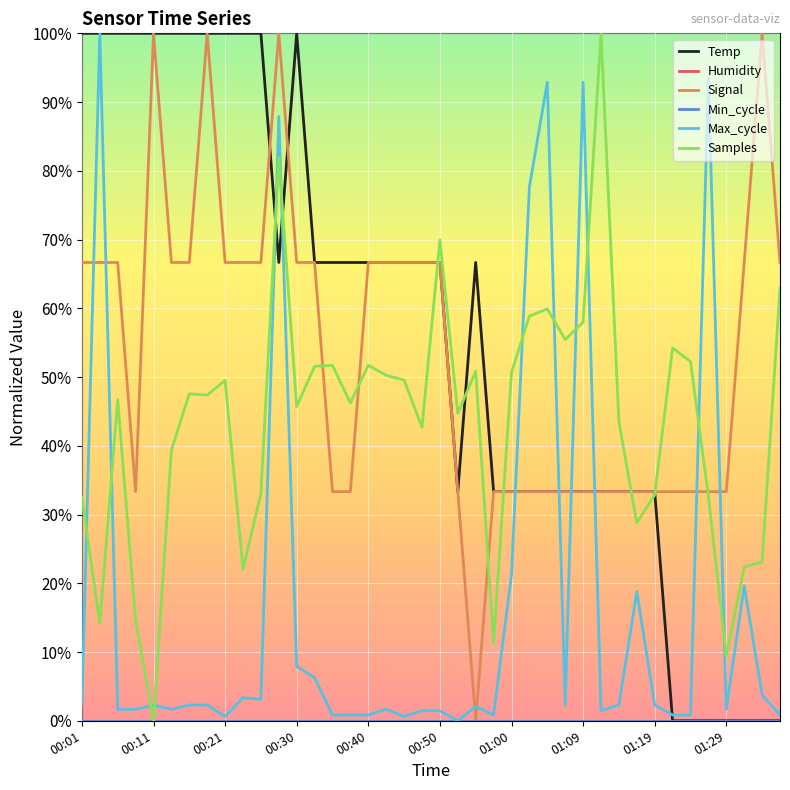

Does the chart display data point markers on the line(s)?

No